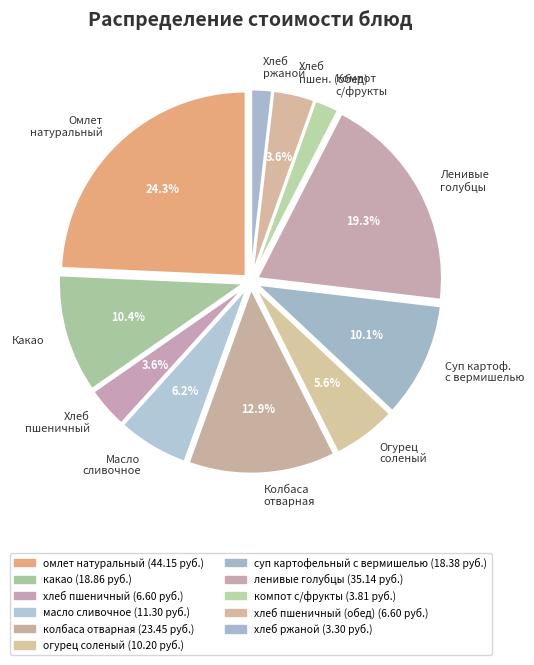

Is there any slice that represents more than half of the pie?

No